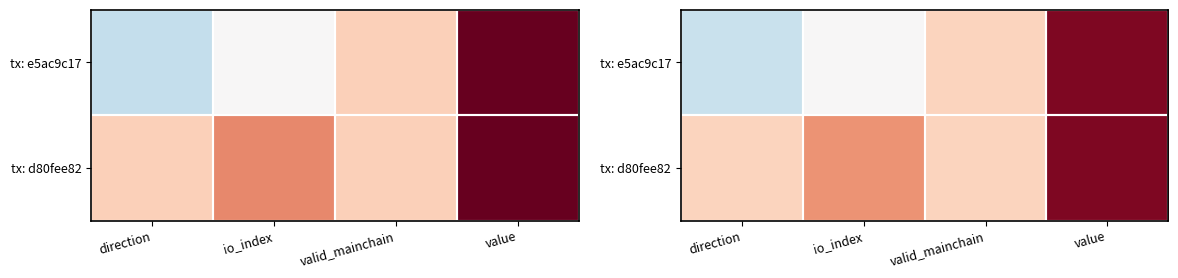

At which category is the sum across all series the highest?

value